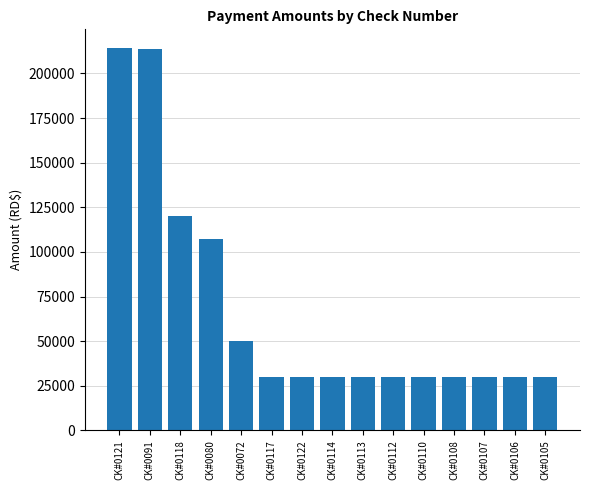

What is the difference between the maximum and minimum values?

183973.6